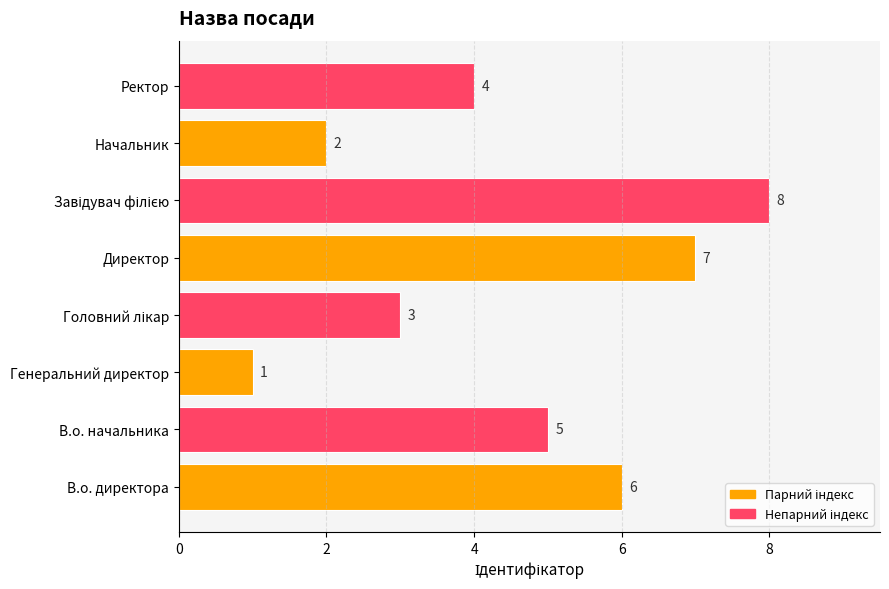

Which has a higher value, Начальник or Генеральний директор?

Начальник